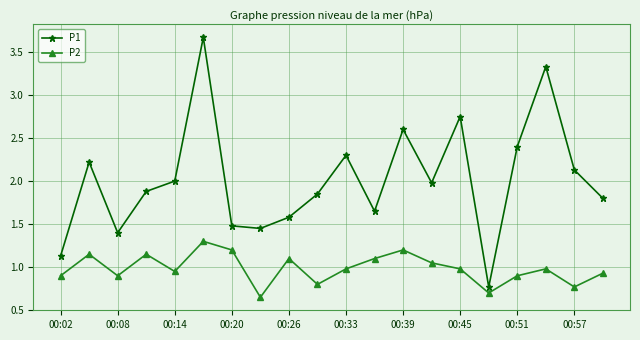

What is the average value of the P2 series?

1.0